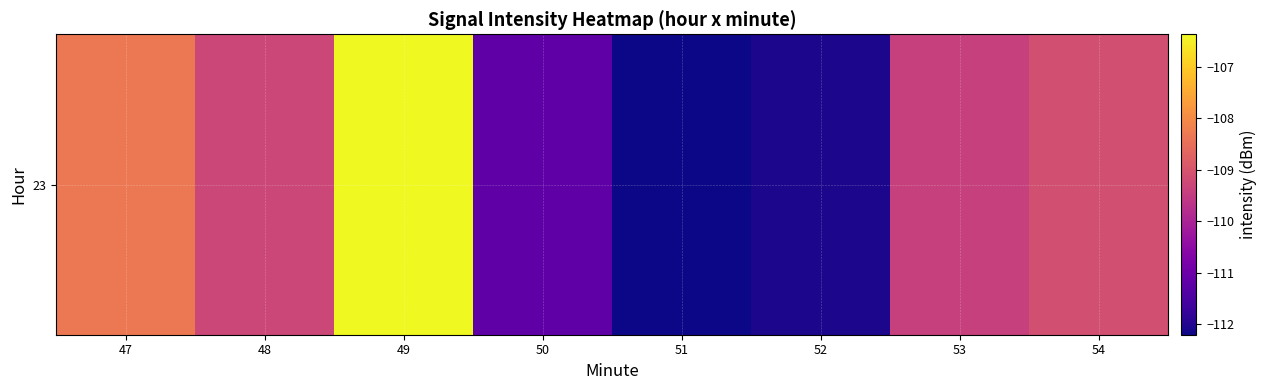

Which category has the highest value across all series?

49